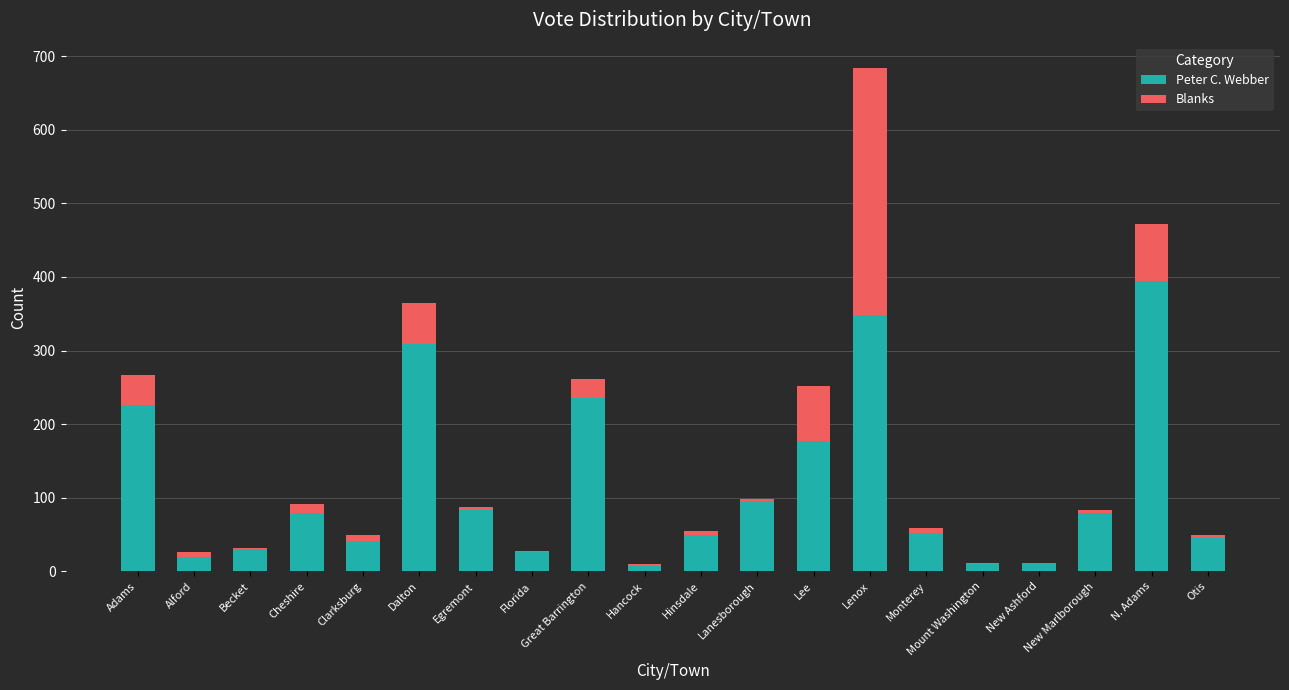

At which category is the sum across all series the highest?

Lenox